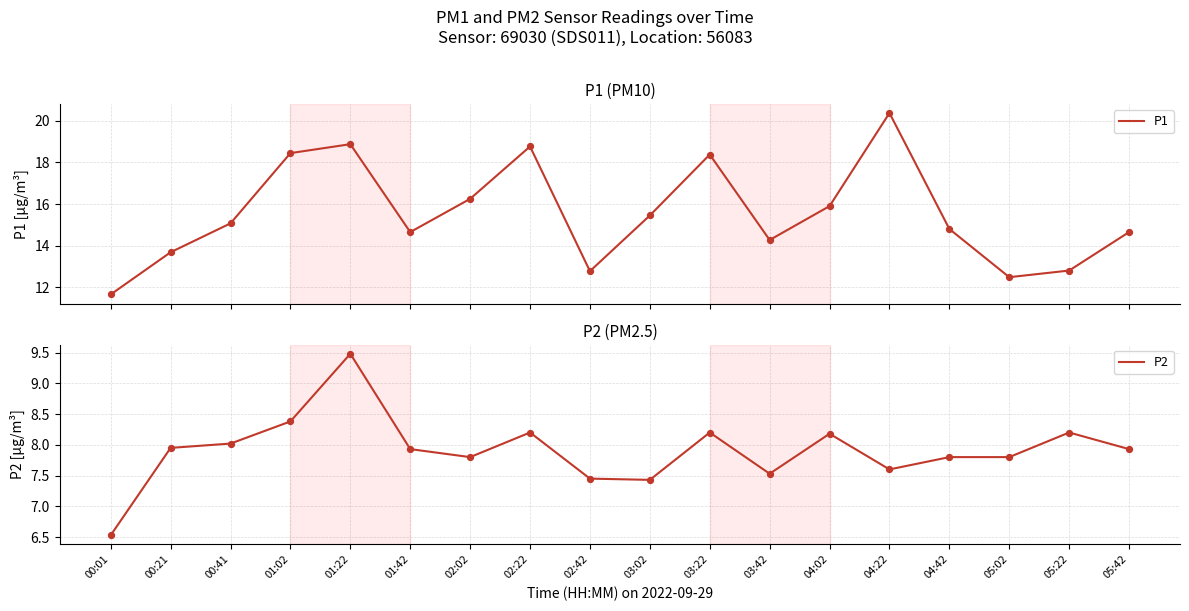

At which category is the sum across all series the highest?

01:22